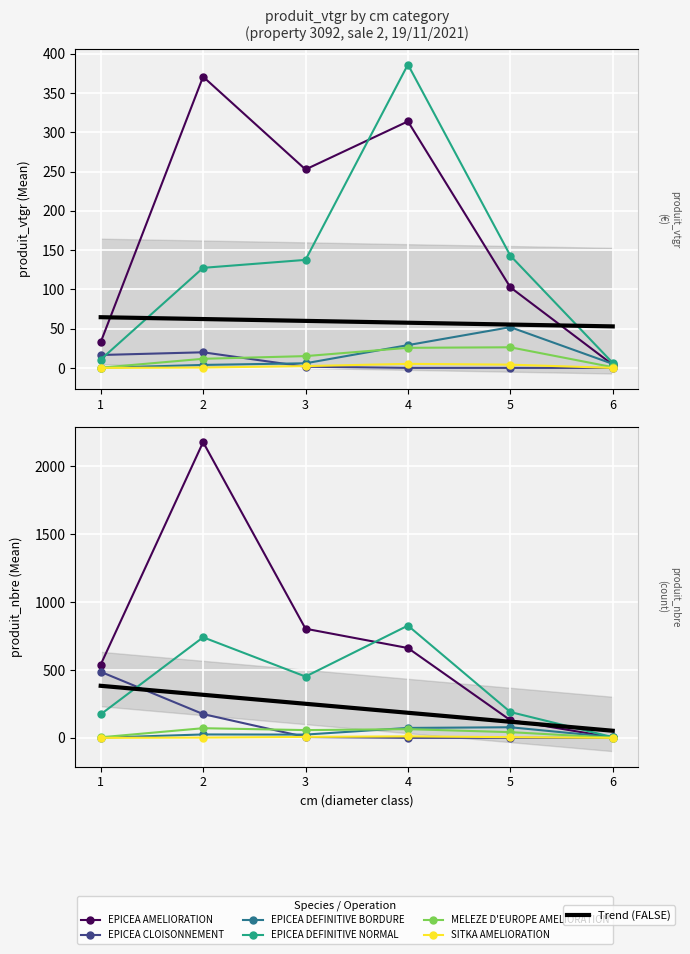

At which label does SITKA AMELIORATION reach its peak?

4